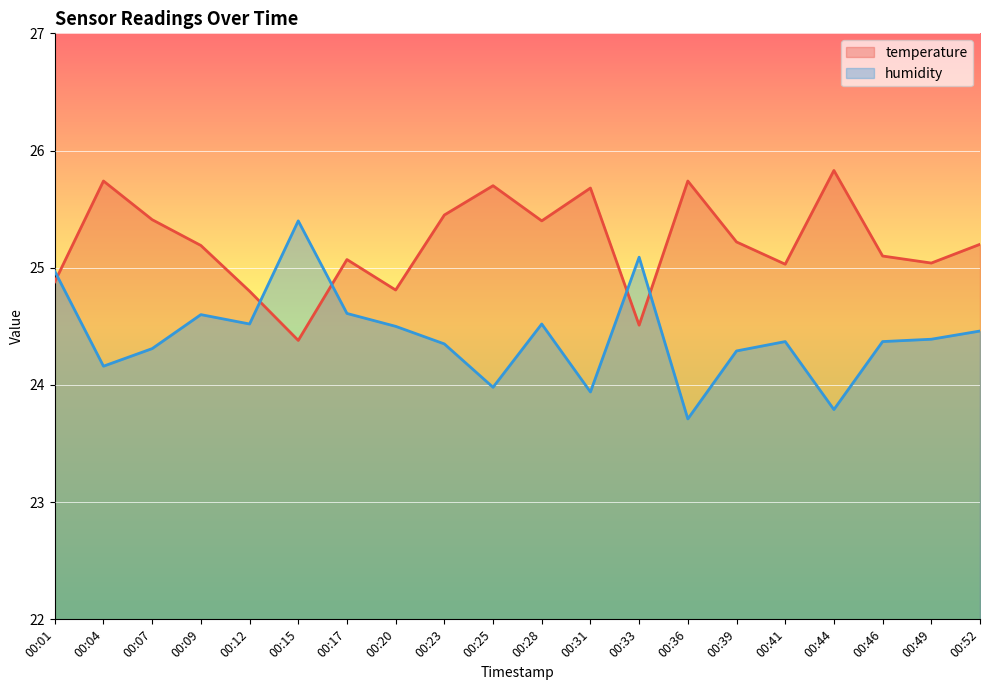

What is the difference between the maximum and minimum values in the temperature series?

1.4